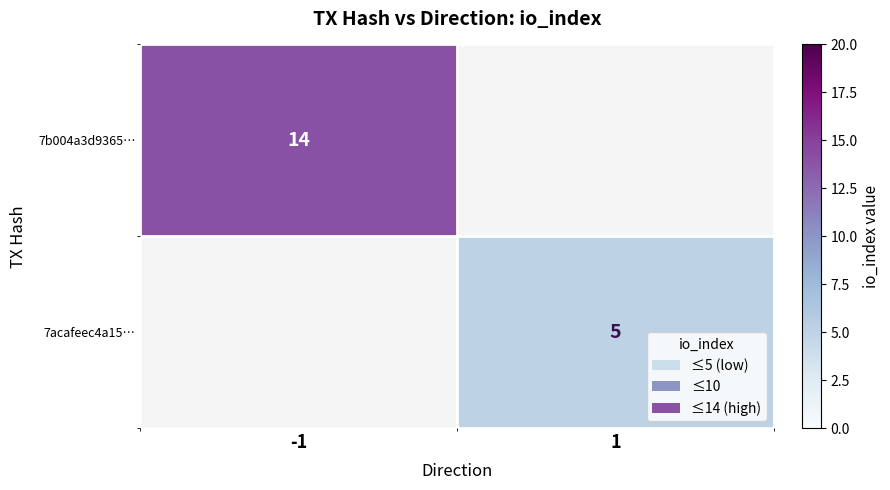

The 7acafeec4a15… series shows 3 at 1. True or false?

False